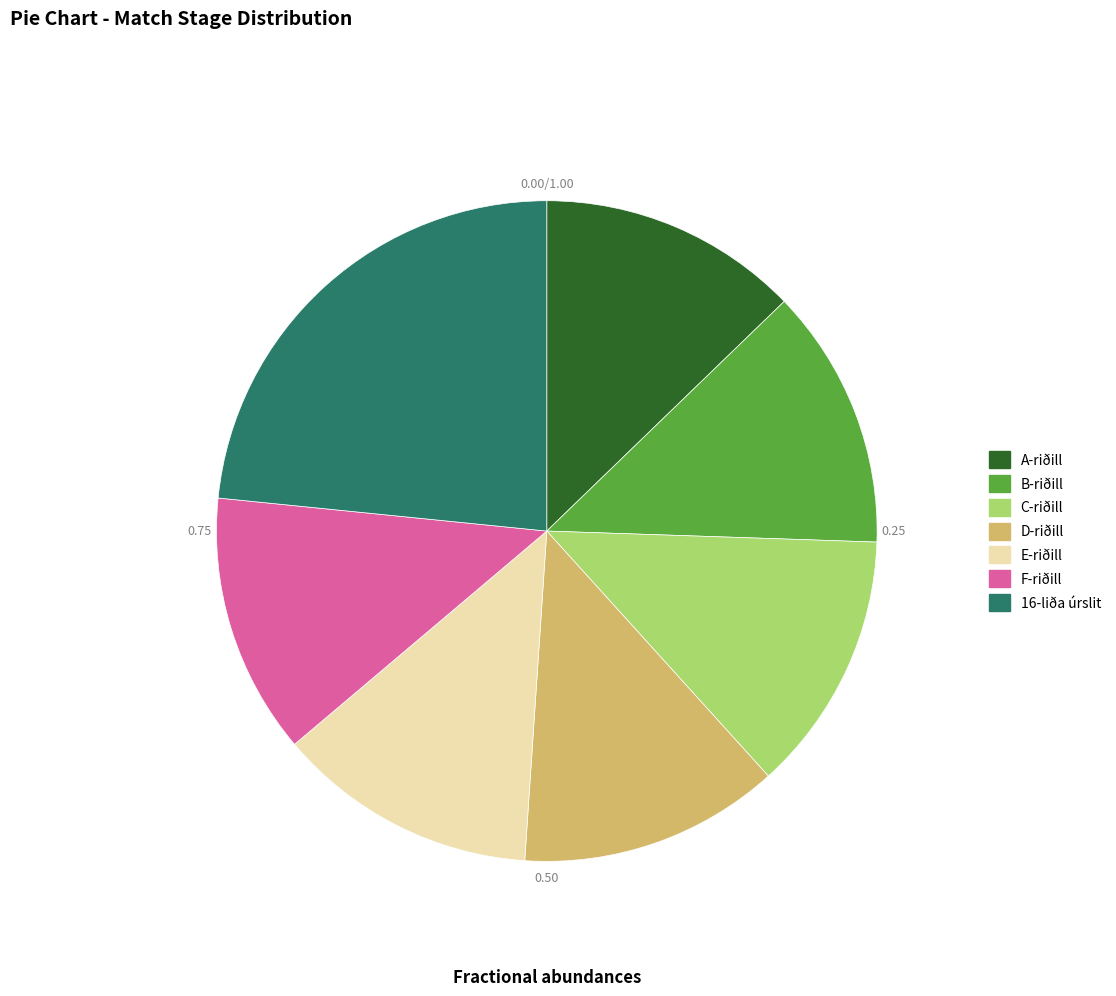

Is the sum of 16-liða úrslit and D-riðill greater than half?

No